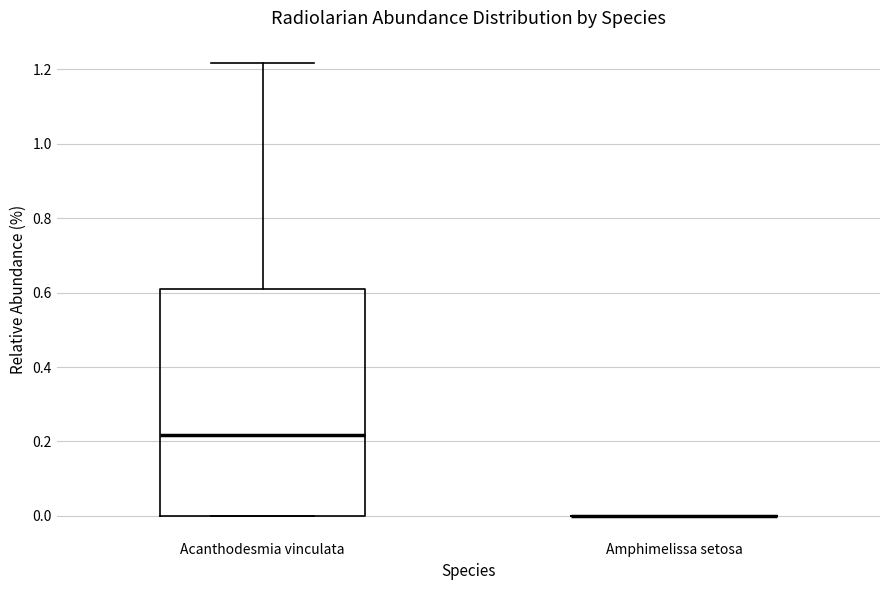

Comparing the boxes themselves (not the whiskers), which one is the tallest?

Acanthodesmia vinculata